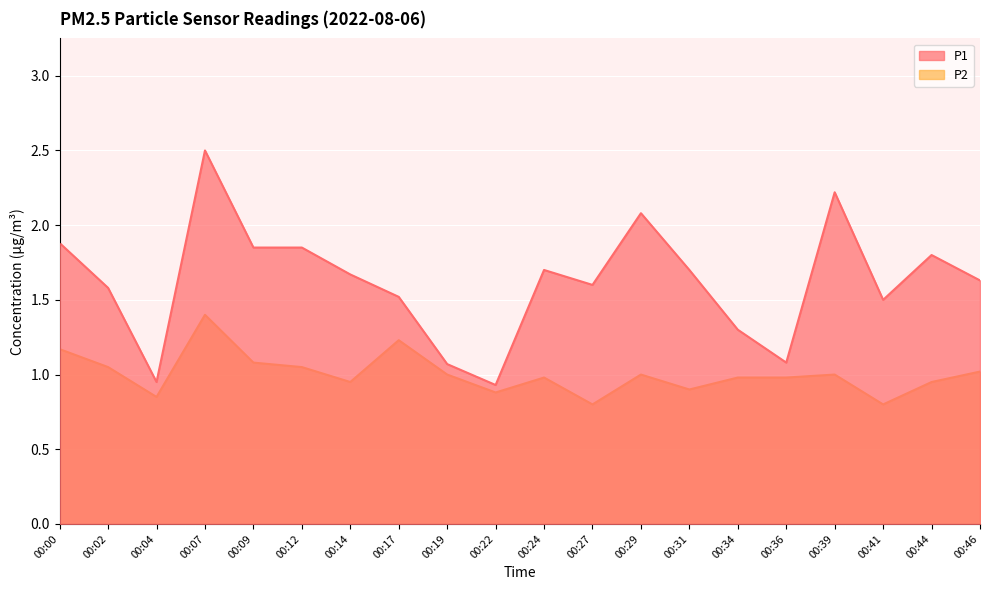

What is the sum of the P1 values at 00:41 and 00:46?

3.1